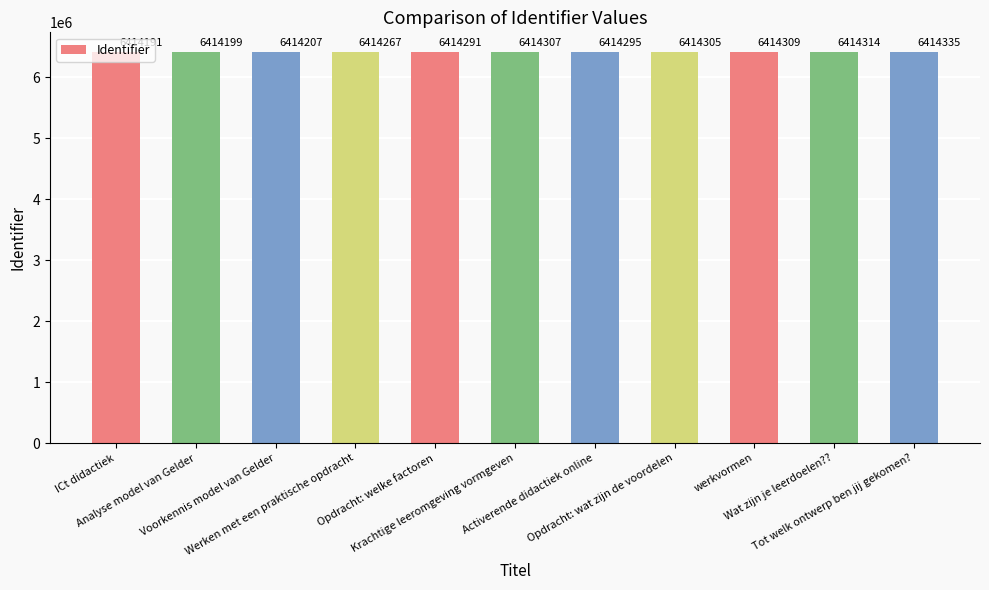

Rank the categories by value from lowest to highest.

ICt didactiek, Analyse model van Gelder, Voorkennis model van Gelder, Werken met een praktische opdracht, Opdracht: welke factoren, Activerende didactiek online, Opdracht: wat zijn de voordelen, Krachtige leeromgeving vormgeven, werkvormen, Wat zijn je leerdoelen??, Tot welk ontwerp ben jij gekomen?